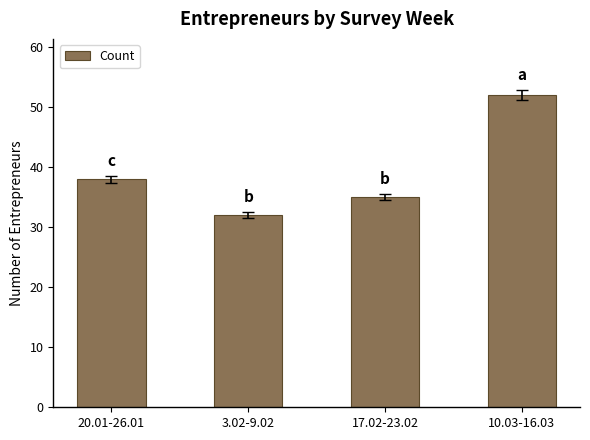

Is it true that the value at 20.01-26.01 is 50?

False